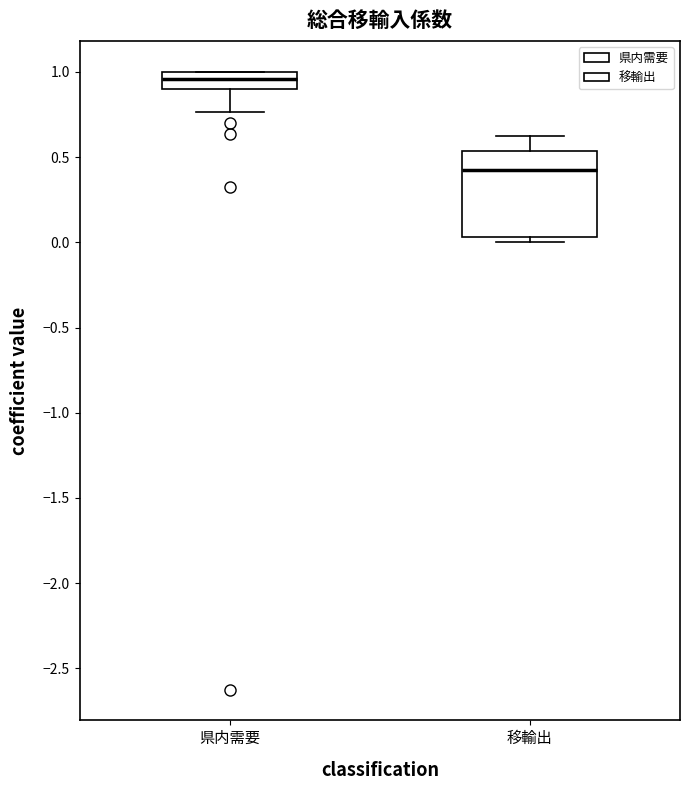

Where does the lower whisker of the box for 県内需要 end on the y-axis? The values are not printed on the chart, so give them approximately, as read against the axis.

0.75